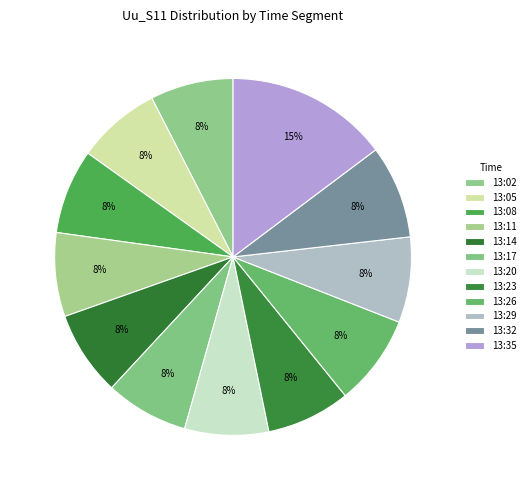

Count the number of slices in the pie.

12